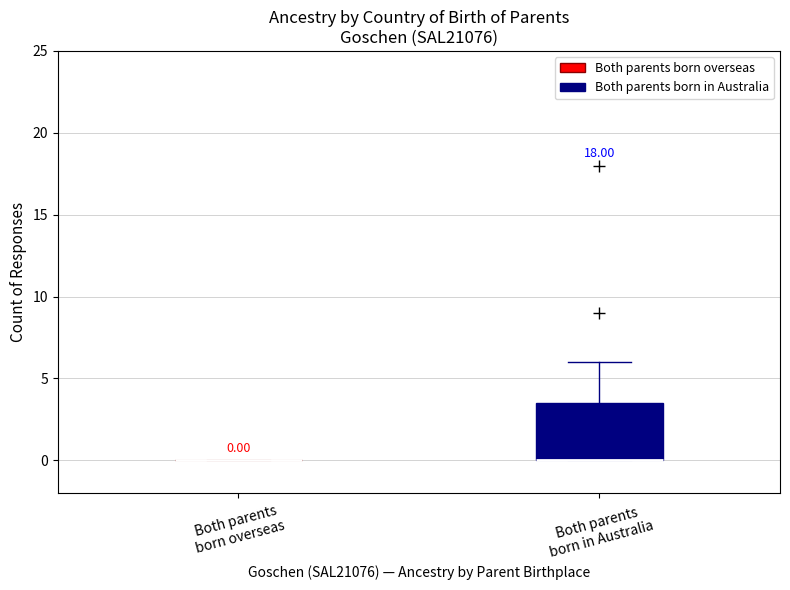

Comparing the boxes themselves (not the whiskers), which one is the tallest?

Both parents born in Australia